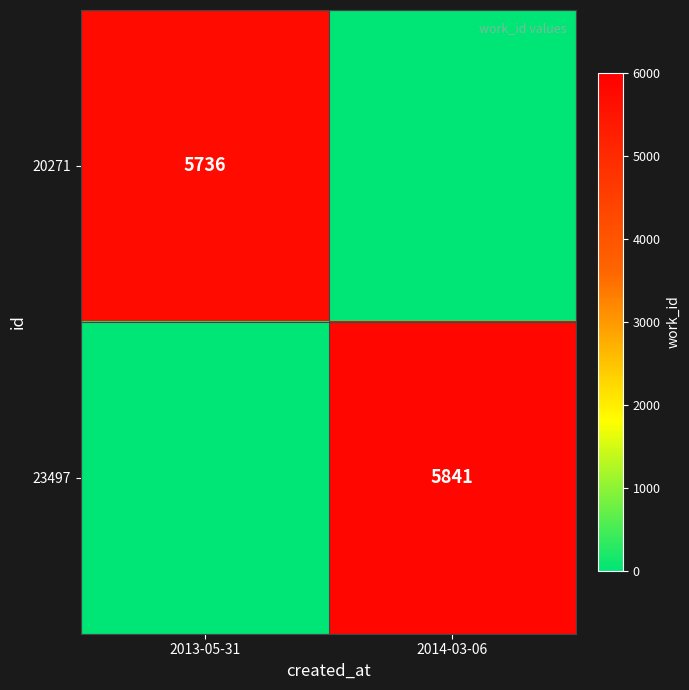

The value of 23497 at 2014-03-06 is 7824. True or false?

False